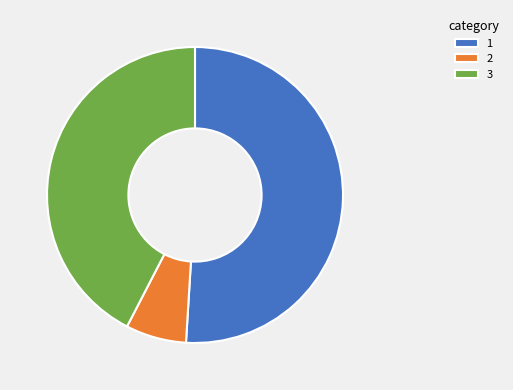

Which category has the smallest portion of the pie?

2